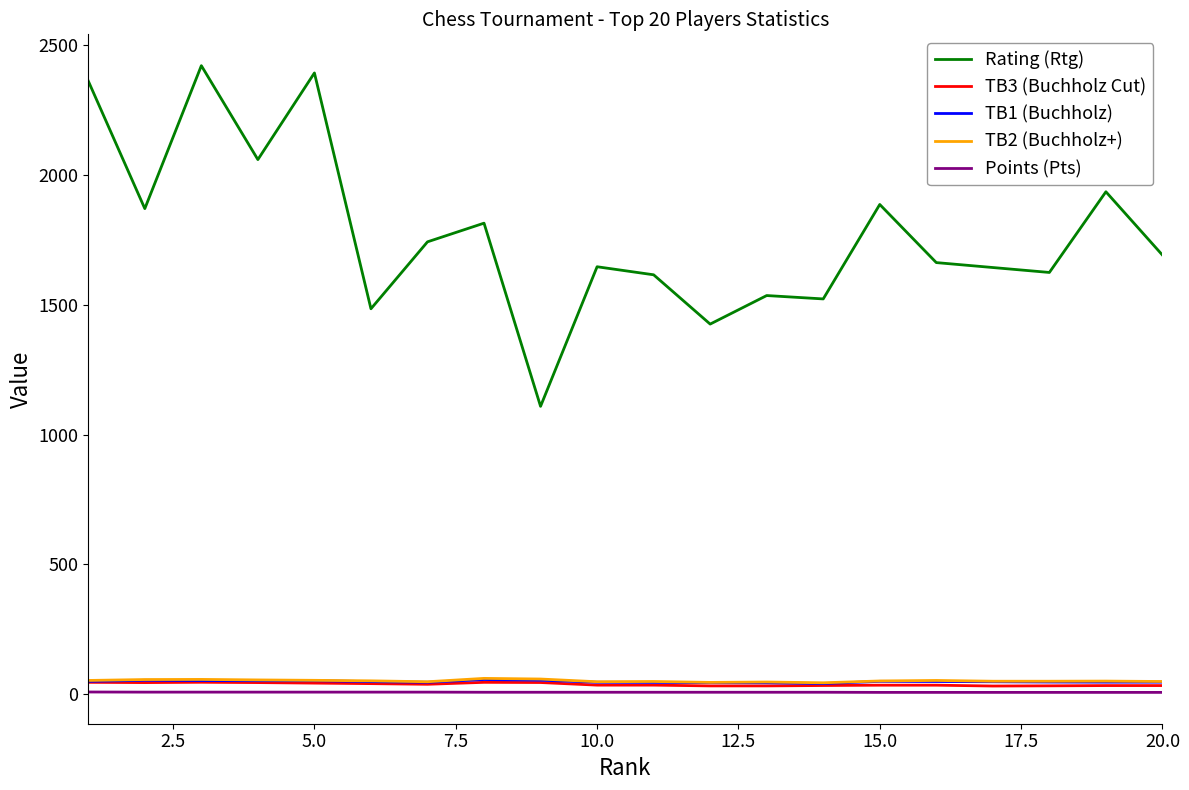

True or false: TB2 (Buchholz+) has more than 1 interior local peaks.

True